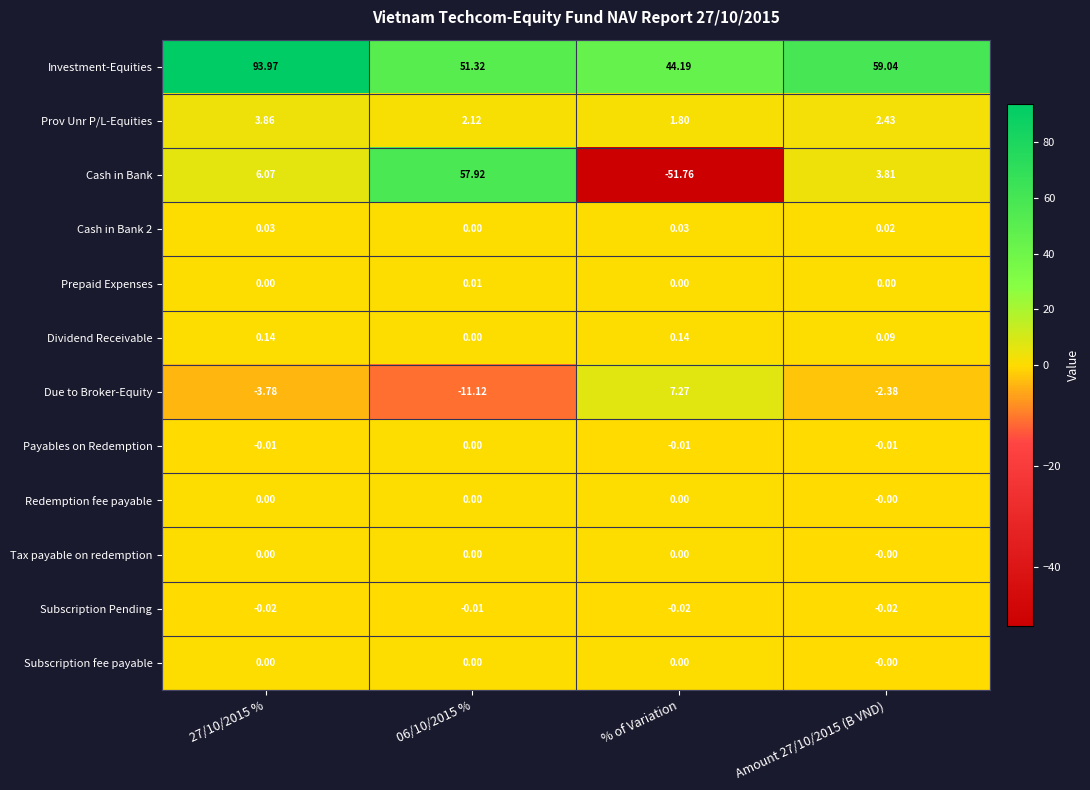

Which series has the largest range (max minus min)?

Cash in Bank